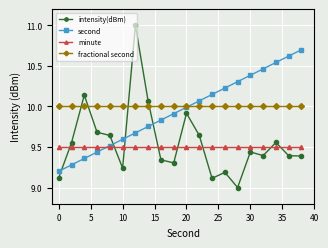

How many intersections are there between intensity(dBm) and minute?

8